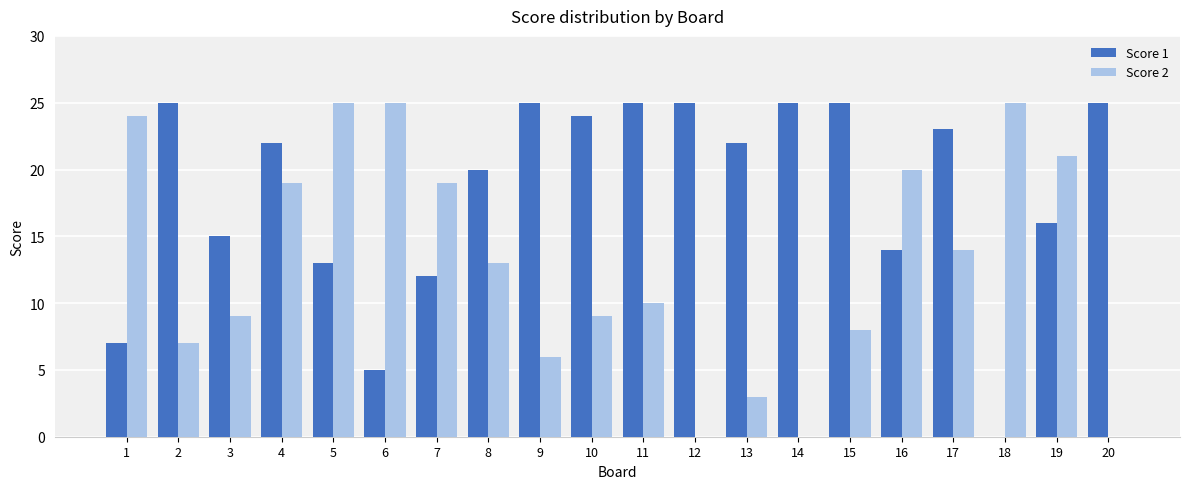

The Score 1 series shows 22 at 4. True or false?

True